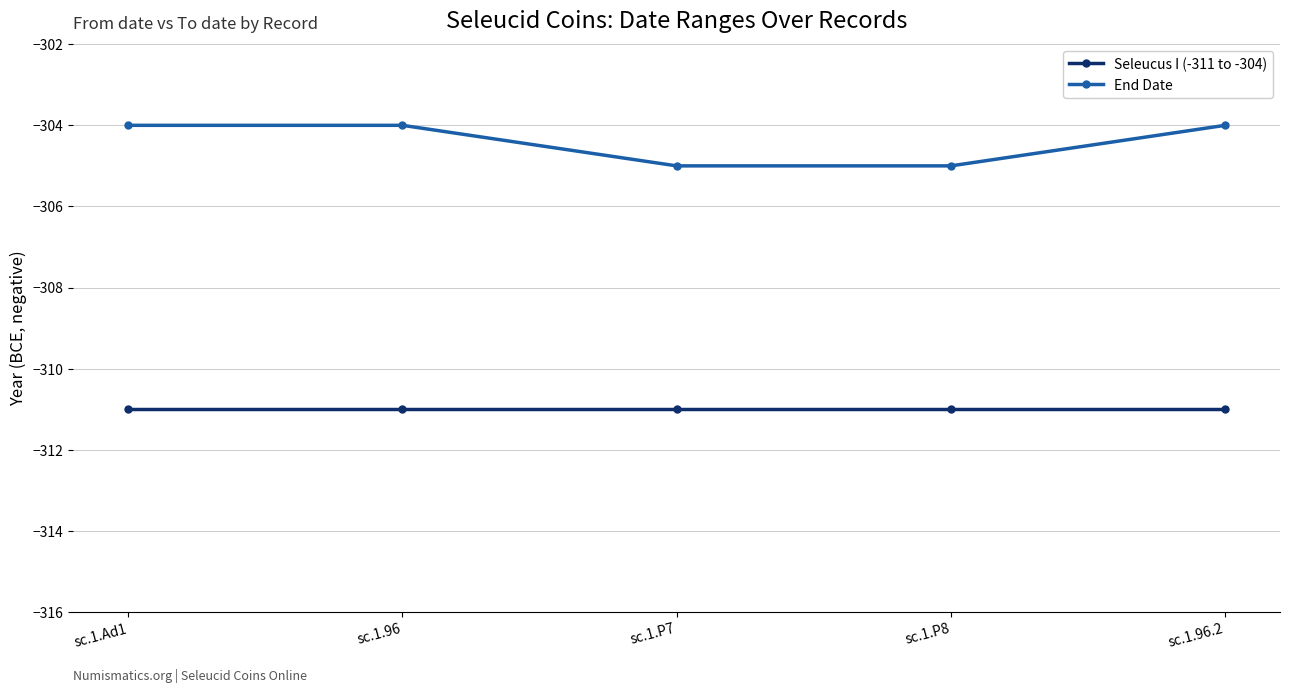

What are all the series names shown in the legend?

Seleucus I (-311 to -304), End Date